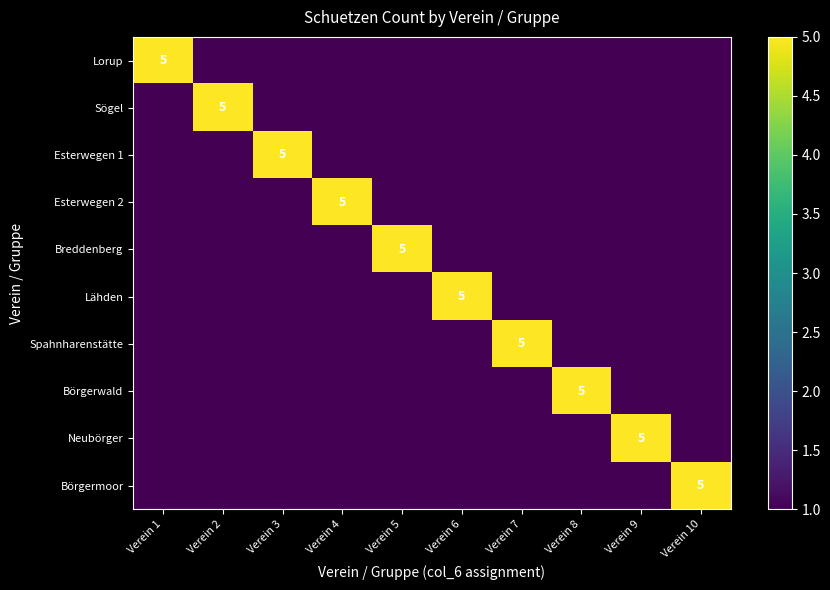

At which category does the chart reach its minimum across all series?

Verein 2